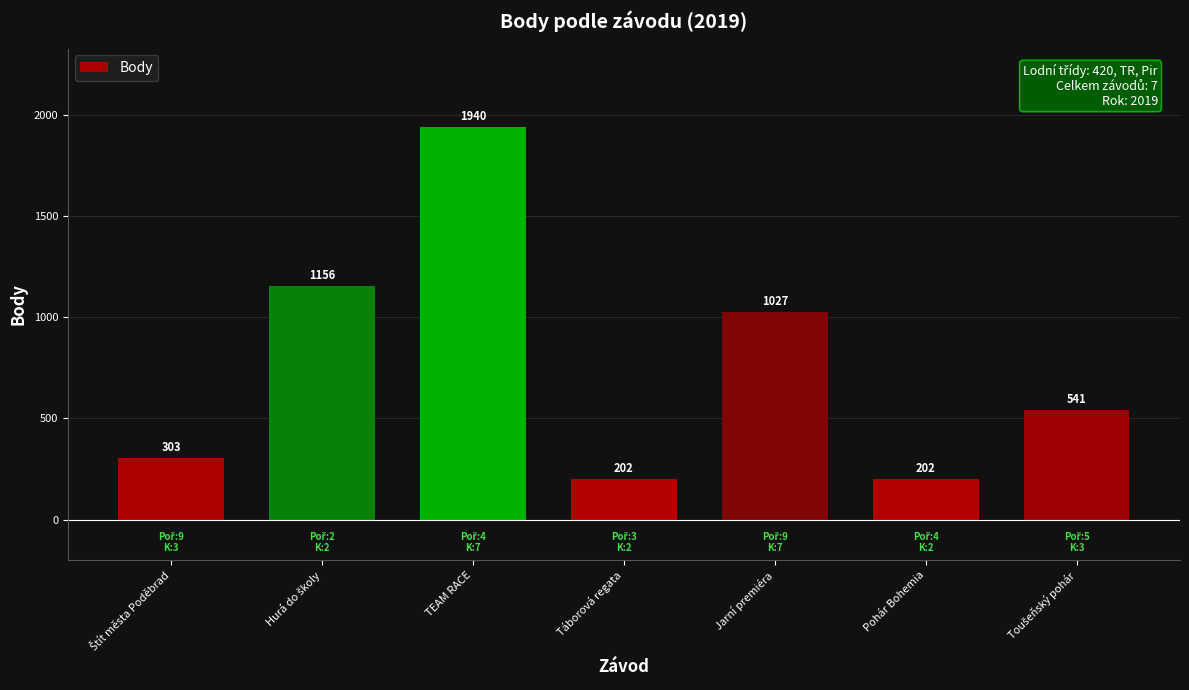

Reading left to right, extract all data points from this chart.

303	1156	1940	202	1027	202	541